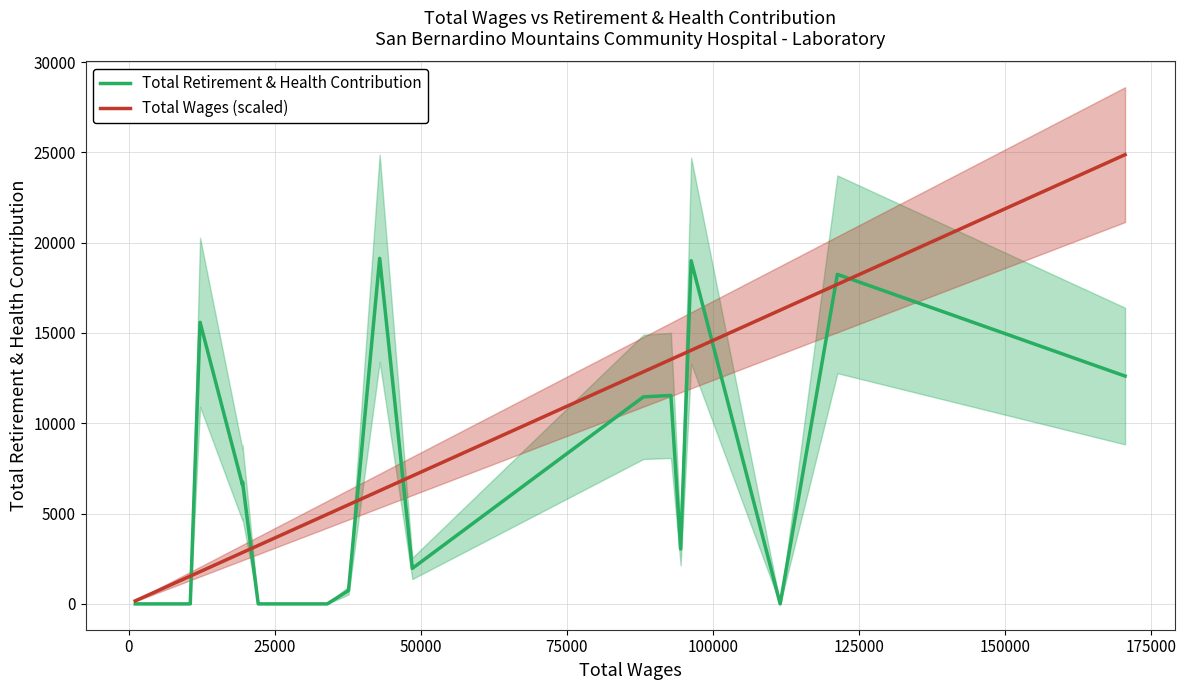

Reading left to right, list all the values displayed in this chart.

Total Retirement & Health Contribution: 0.0	0.0	0.0	0.0	15591.0	6590.0	6756.0	0.0	0.0	0.0	0.0	740.0	19131.0	1965.0	11462.0	11541.0	3044.0	18999.0	0.0	18246.0	12613.0
Total Wages (scaled): 167.4	571.6	571.6	1540.2	1784.8	2843.3	2844.0	3236.2	4609.3	4801.2	4958.8	5488.9	6267.2	7081.9	12849.7	13535.7	13778.6	14041.3	16262.8	17690.6	24870.3